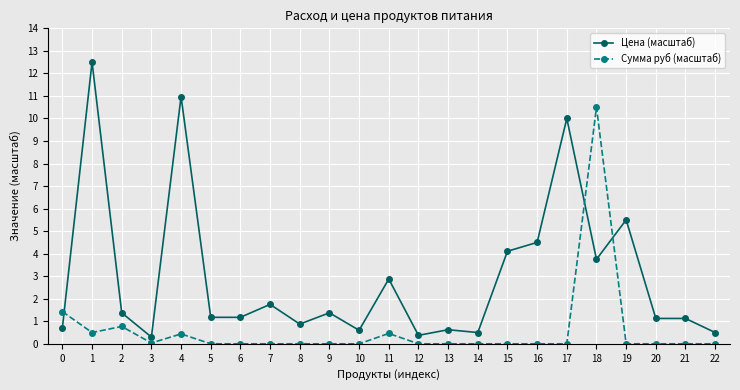

True or false: Цена (масштаб) has a value of 2.5 at 16.

False